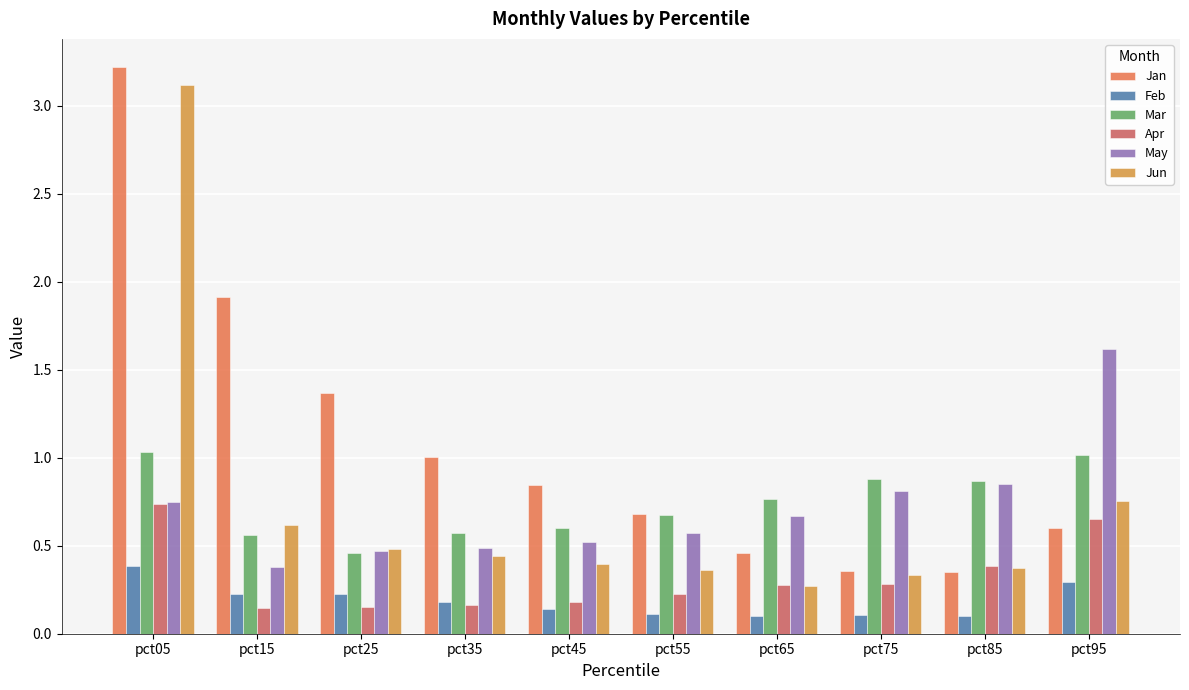

The value of Jan at pct45 is 0.8. True or false?

True